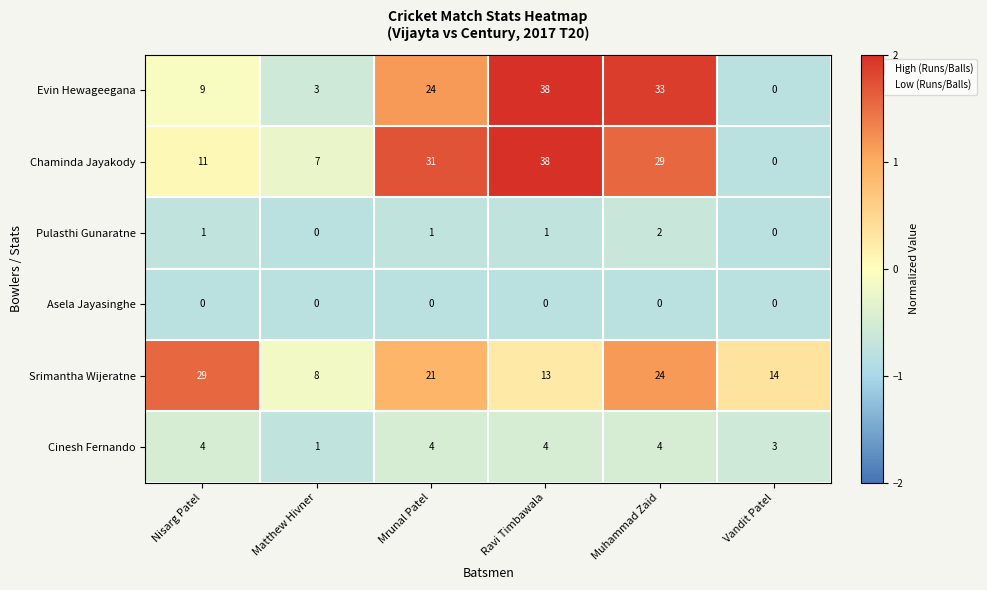

Is it true that Cinesh Fernando equals 5 at Muhammad Zaid?

False